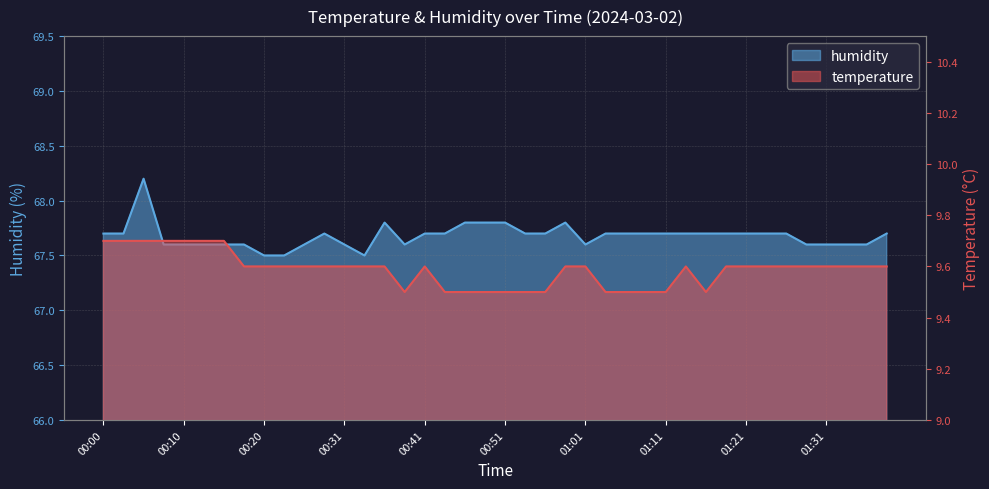

How many lines are shown in the chart?

2